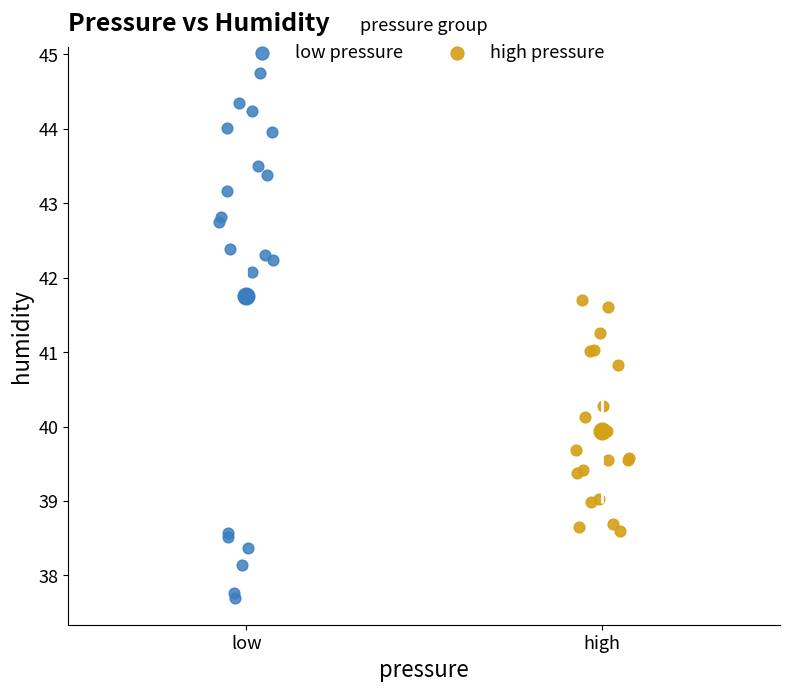

Which series reaches the maximum Y coordinate?

low pressure